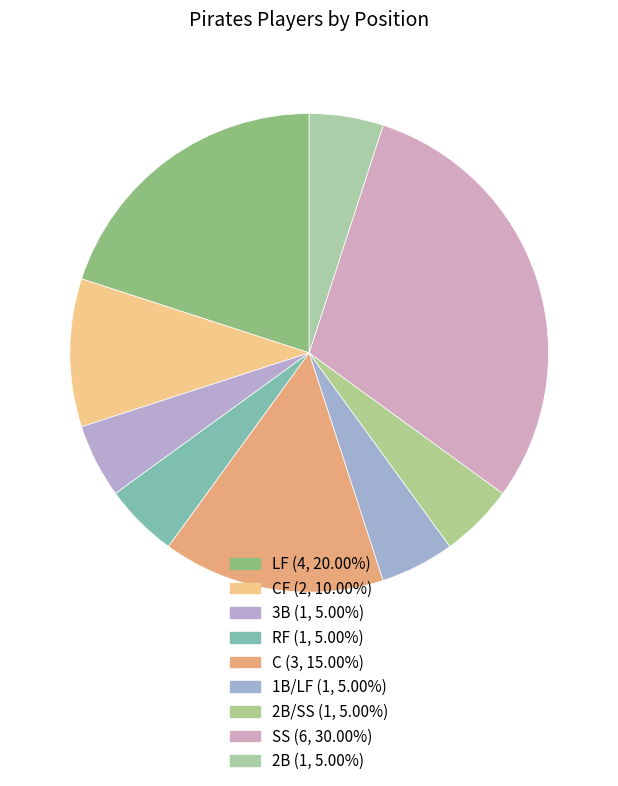

How many slices are in this pie chart?

9